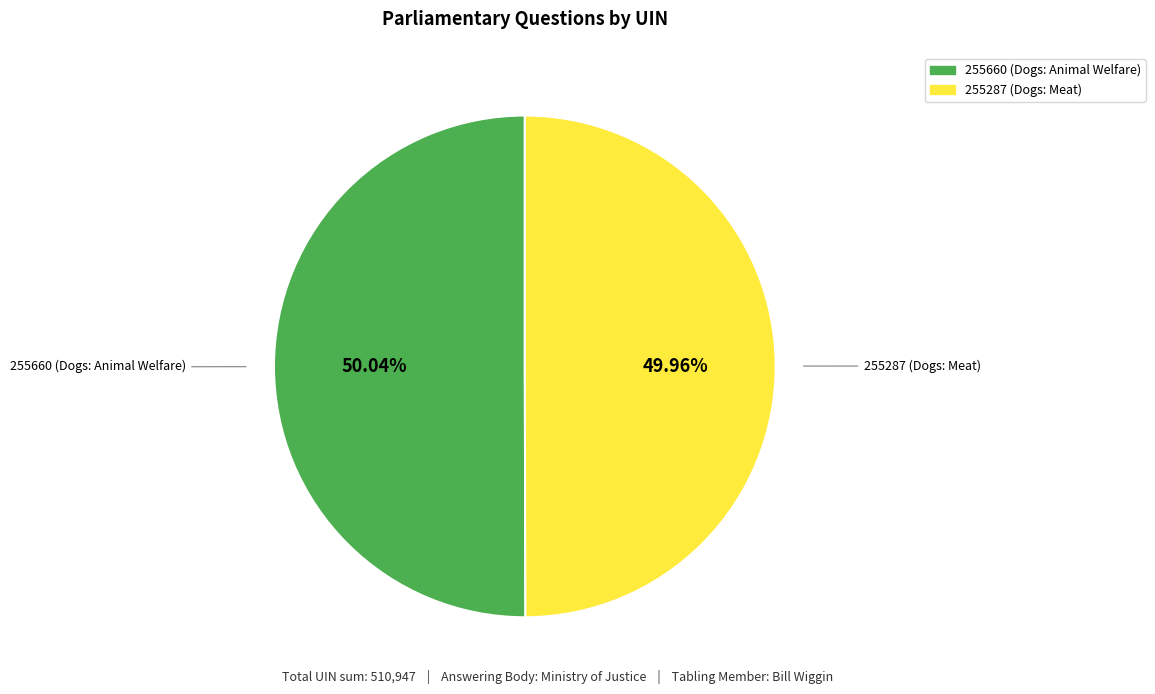

To the nearest percent, what portion does 255287 (Dogs: Meat) represent?

50%